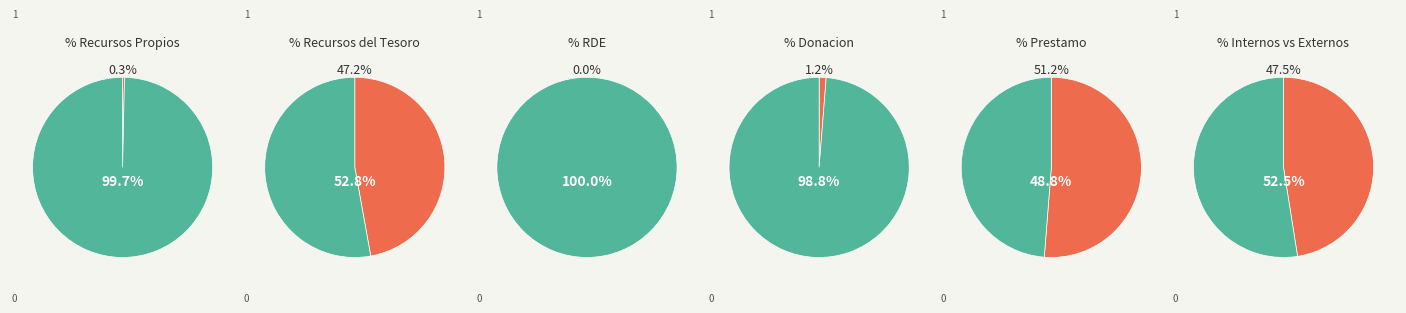

What percentage do 1 and 0 together represent?

100.0%